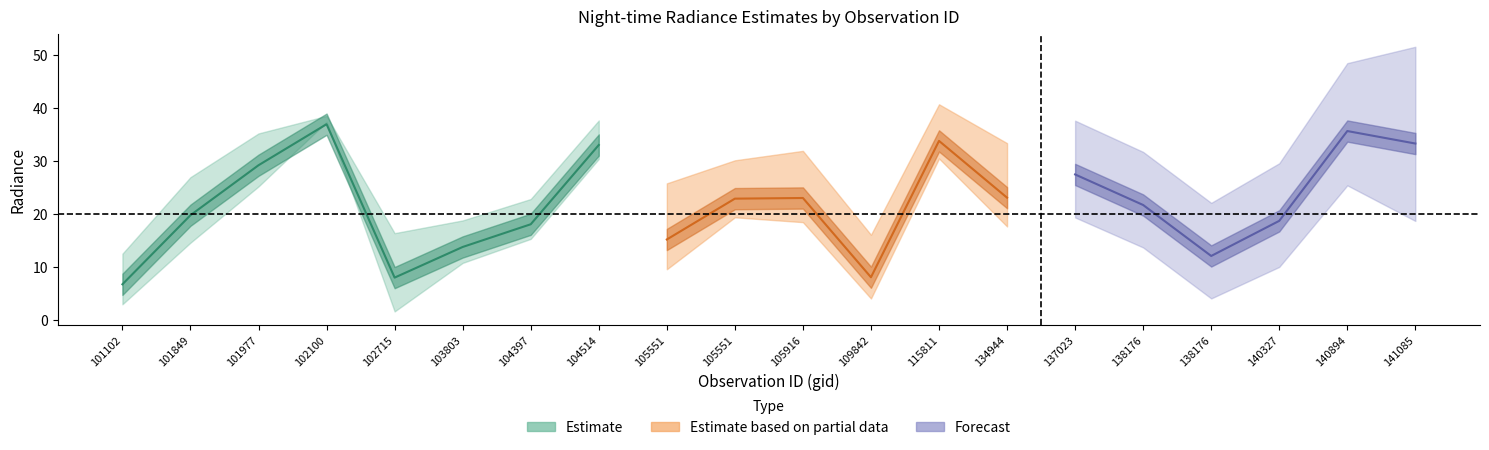

Is this an area chart (filled region under the line)?

No